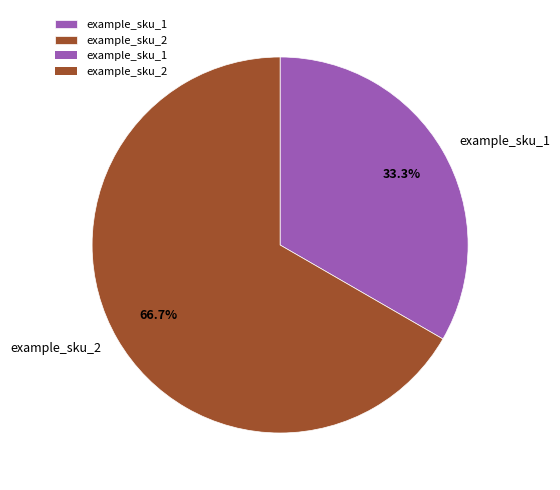

Does any single category account for the majority?

Yes